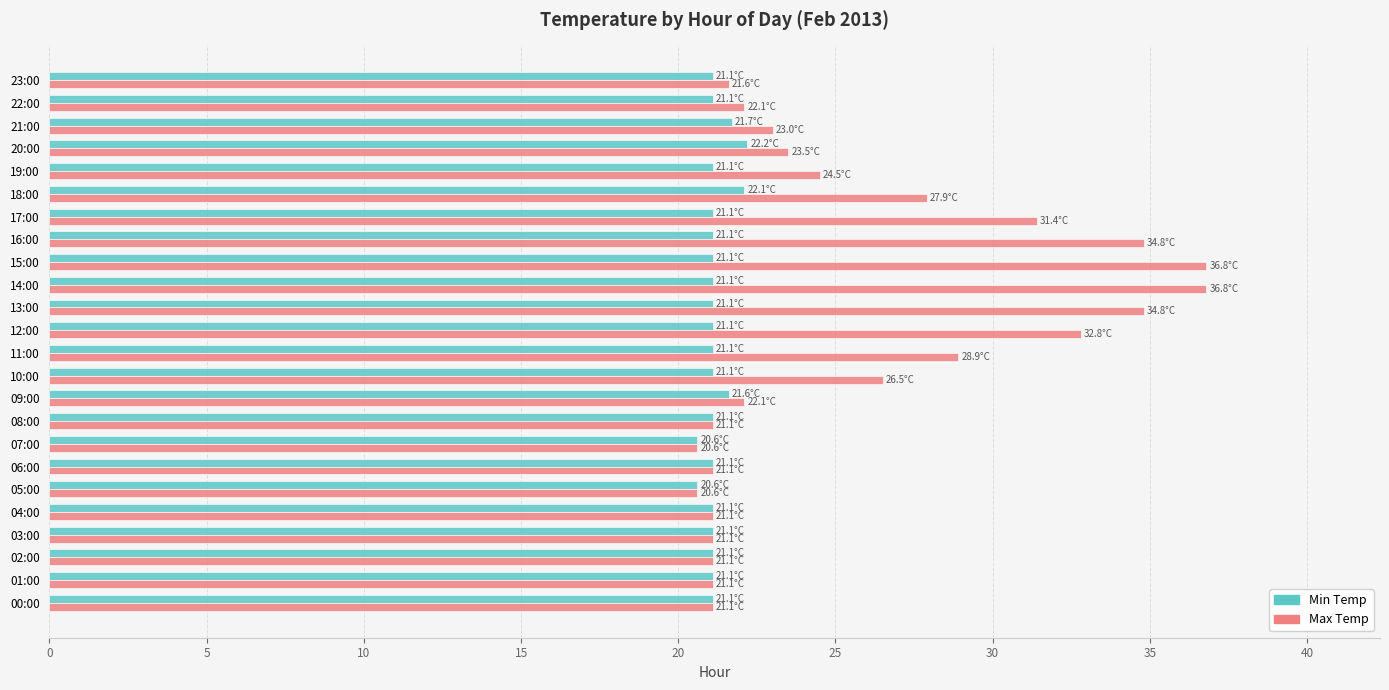

Between 00:00 and 14:00, which series saw the biggest shift?

Max Temp